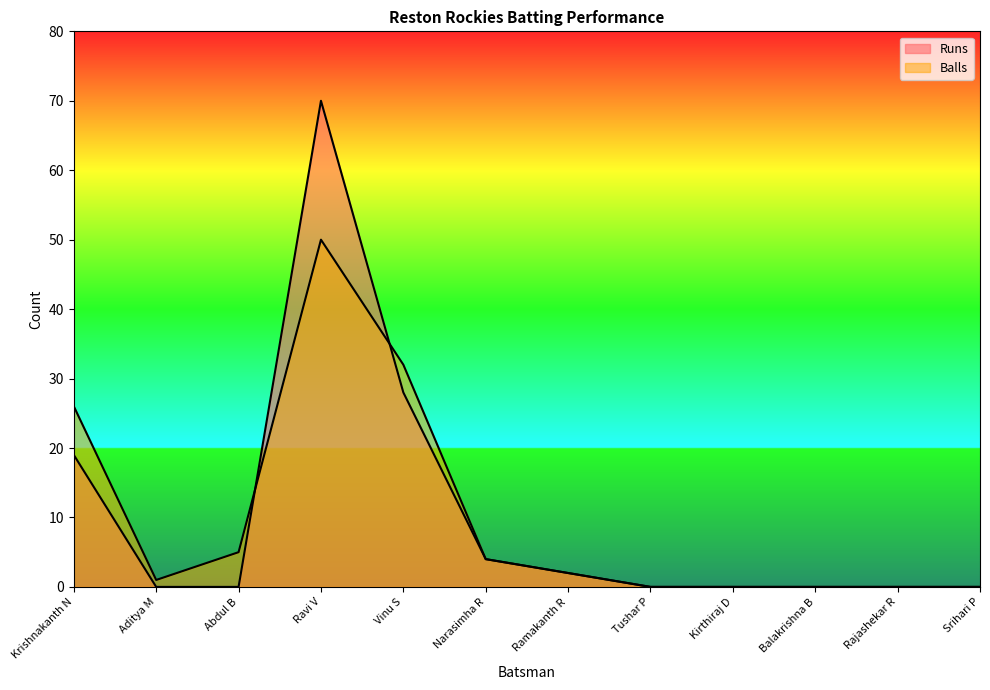

Where is the first local maximum for Runs?

Ravi V